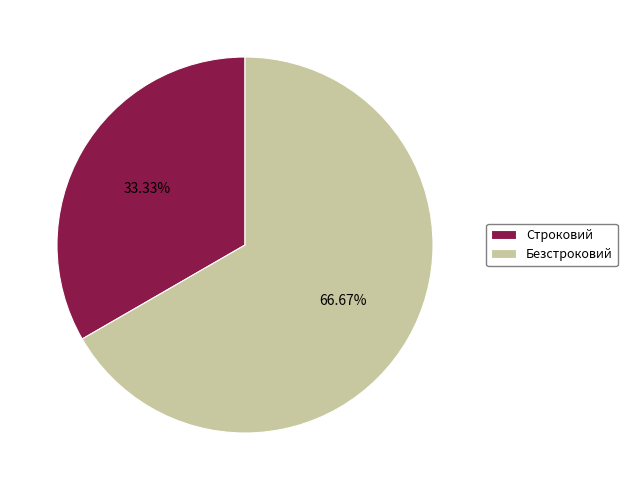

How many segments does this pie chart have?

2